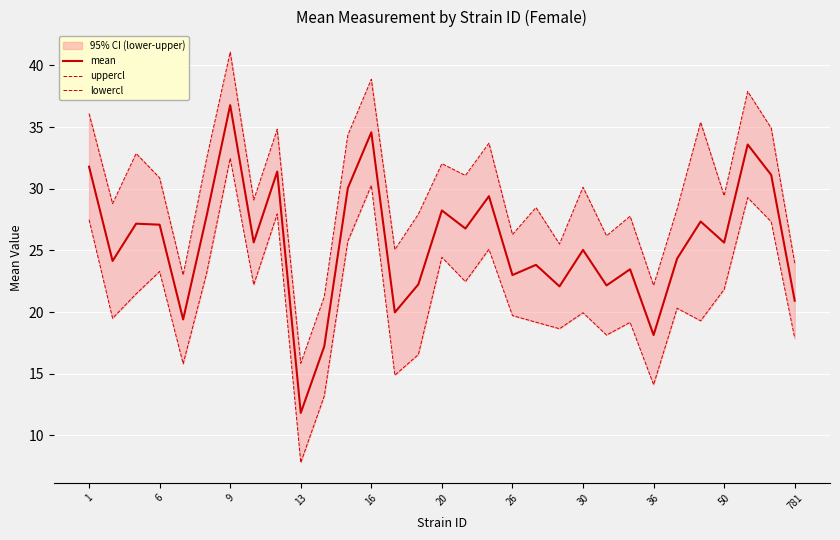

The mean series shows 28.2 at 20. True or false?

True